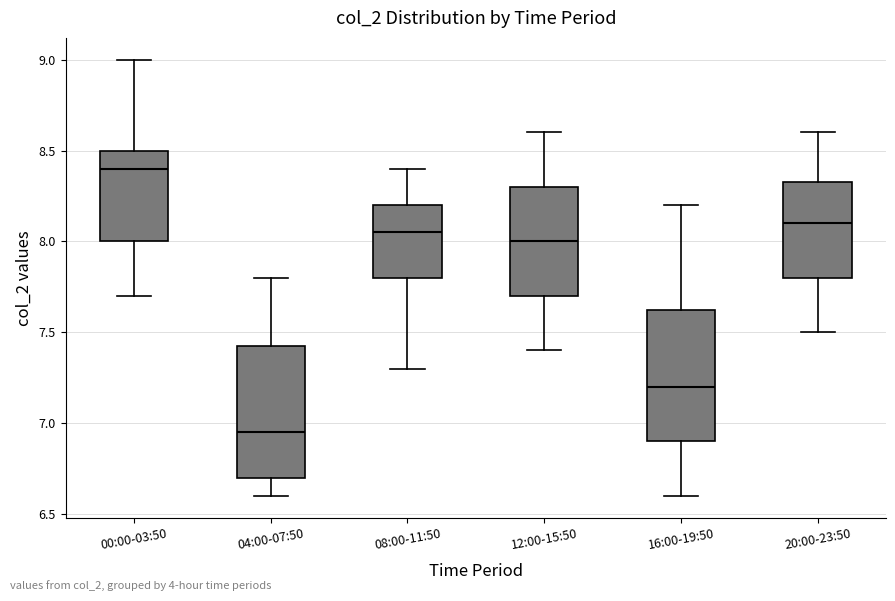

Reading left to right, read every box against the y-axis: the position of its median line, the range the box covers, and the ends of its whiskers. The values are not printed on the chart, so give them approximately, as read against the axis.

00:00-03:50: median 8.40, box 8.00 to 8.50, whiskers 7.70 to 9.00
04:00-07:50: median 6.95, box 6.70 to 7.45, whiskers 6.60 to 7.80
08:00-11:50: median 8.05, box 7.80 to 8.20, whiskers 7.30 to 8.40
12:00-15:50: median 8.00, box 7.70 to 8.30, whiskers 7.40 to 8.60
16:00-19:50: median 7.20, box 6.90 to 7.65, whiskers 6.60 to 8.20
20:00-23:50: median 8.10, box 7.80 to 8.35, whiskers 7.50 to 8.60